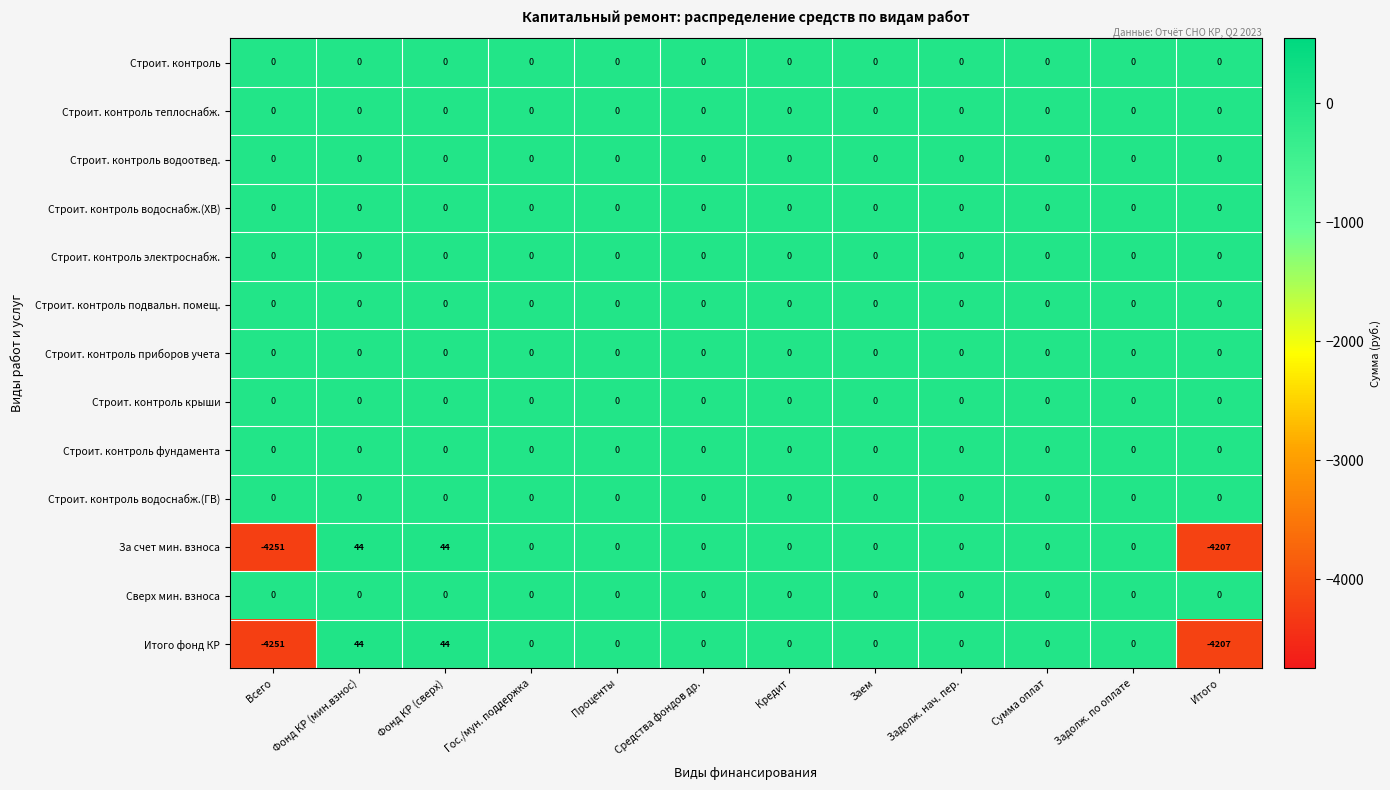

What is the minimum value for За счет мин. взноса?

-4251